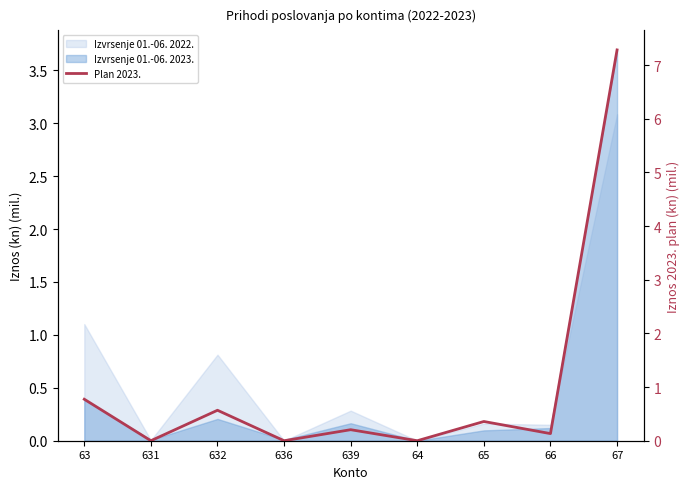

What is the label of the 7th point from the left?

65